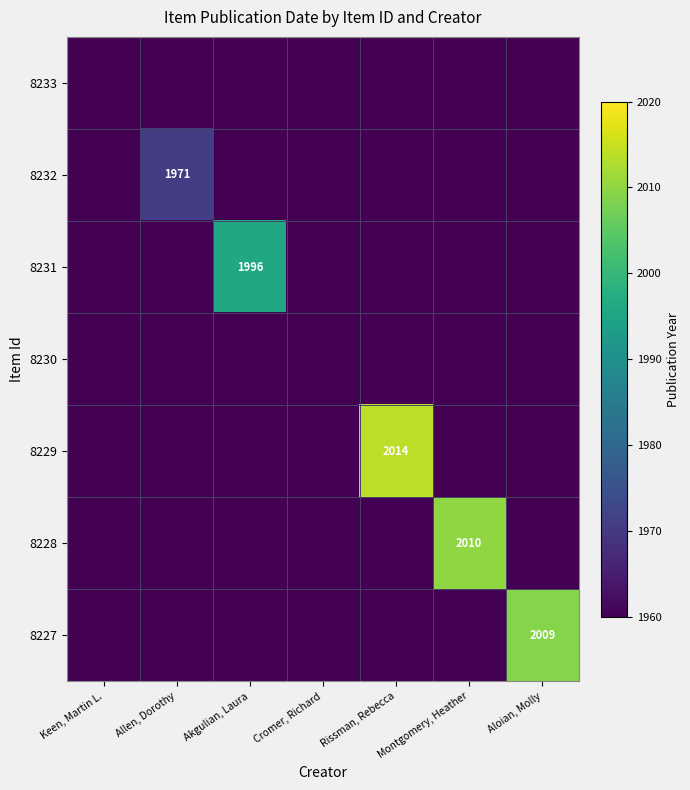

The value of 8228 at Montgomery, Heather is 2010. True or false?

True